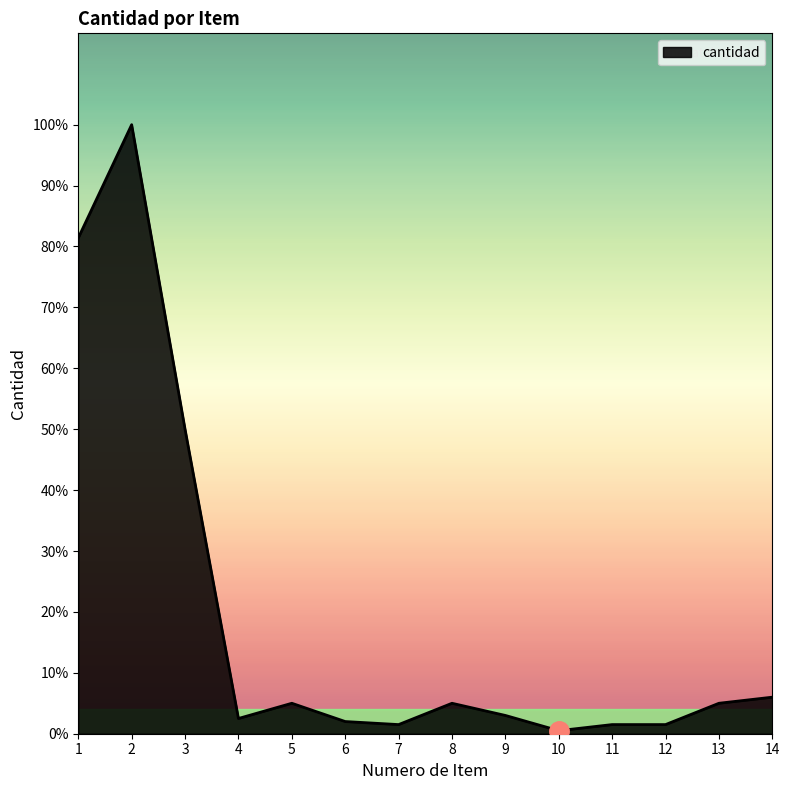

Which label corresponds to the largest value in the chart?

2